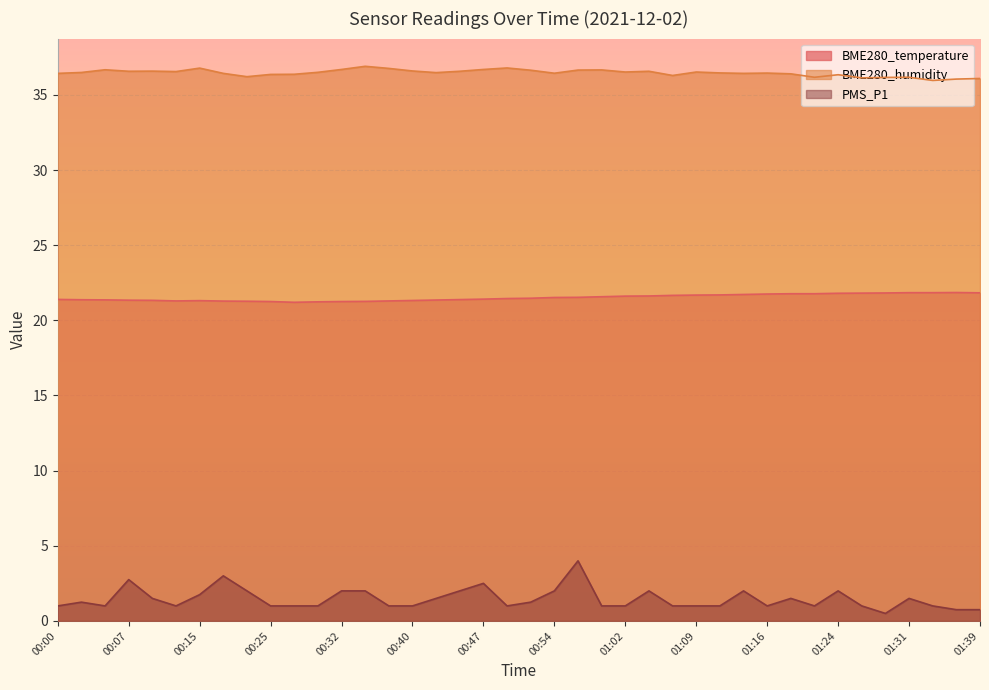

True or false: BME280_temperature has more than 0 points higher than both neighbors.

True